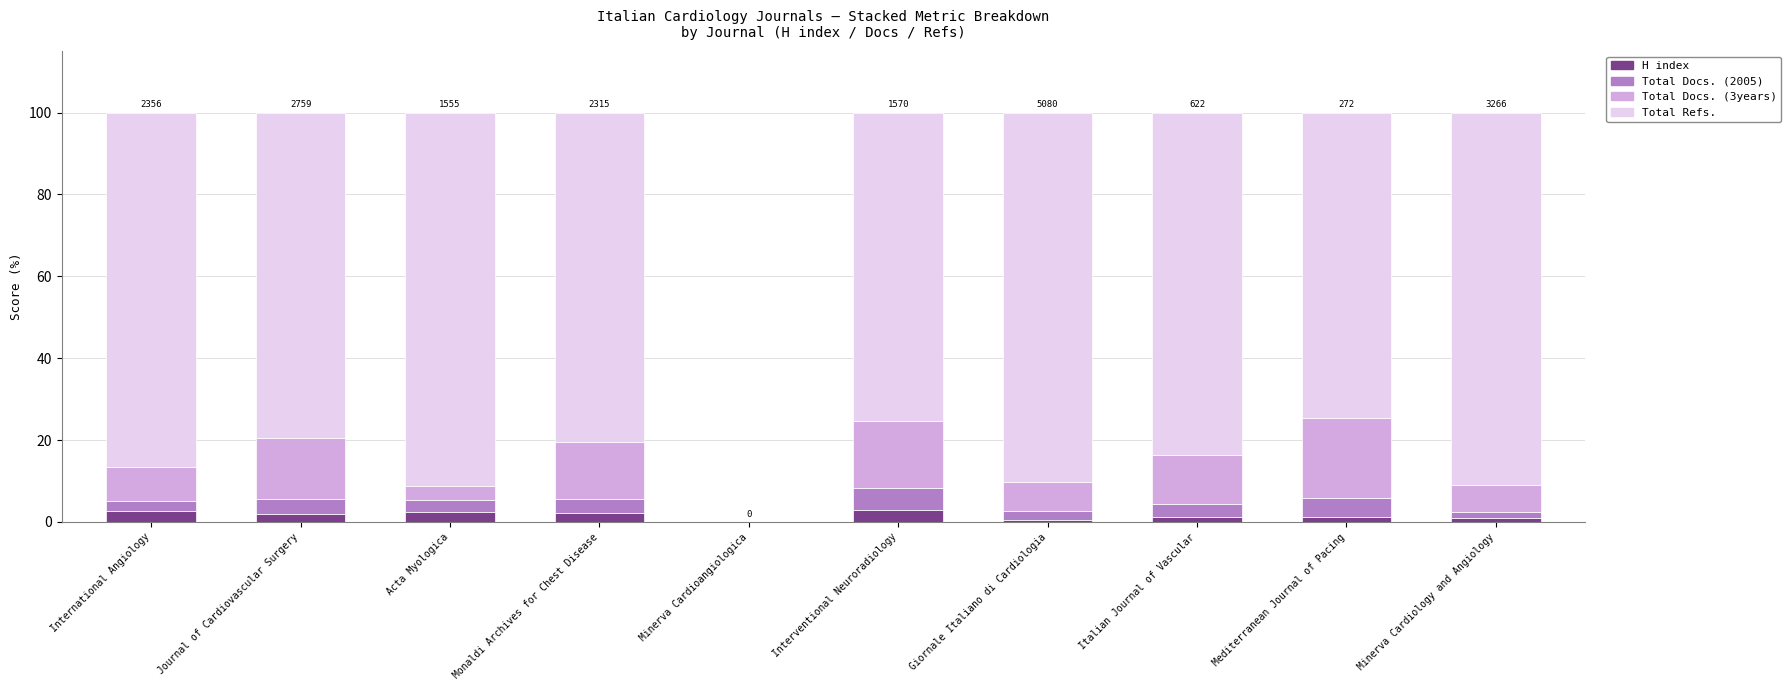

Between Giornale Italiano di Cardiologia and Italian Journal of Vascular, which series saw the biggest shift?

Total Refs.